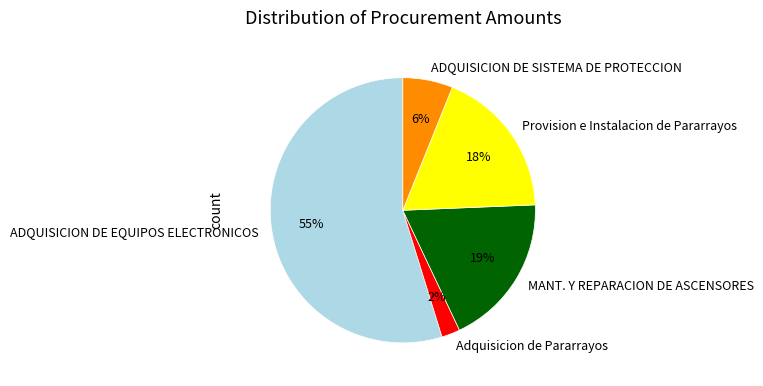

Approximately how many times larger is the value at MANT. Y REPARACION DE ASCENSORES compared to ADQUISICION DE EQUIPOS ELECTRONICOS?

0.3